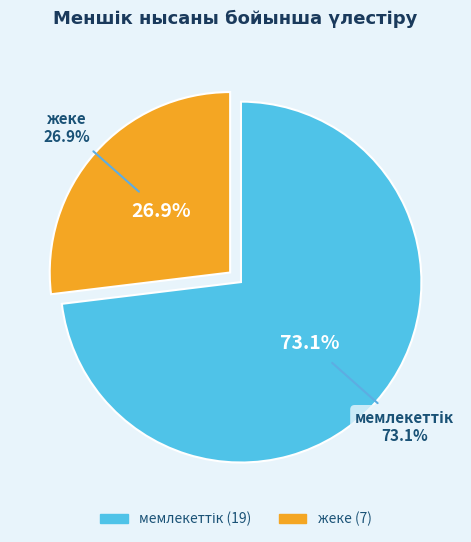

To the nearest percent, what is the average slice percentage?

50%